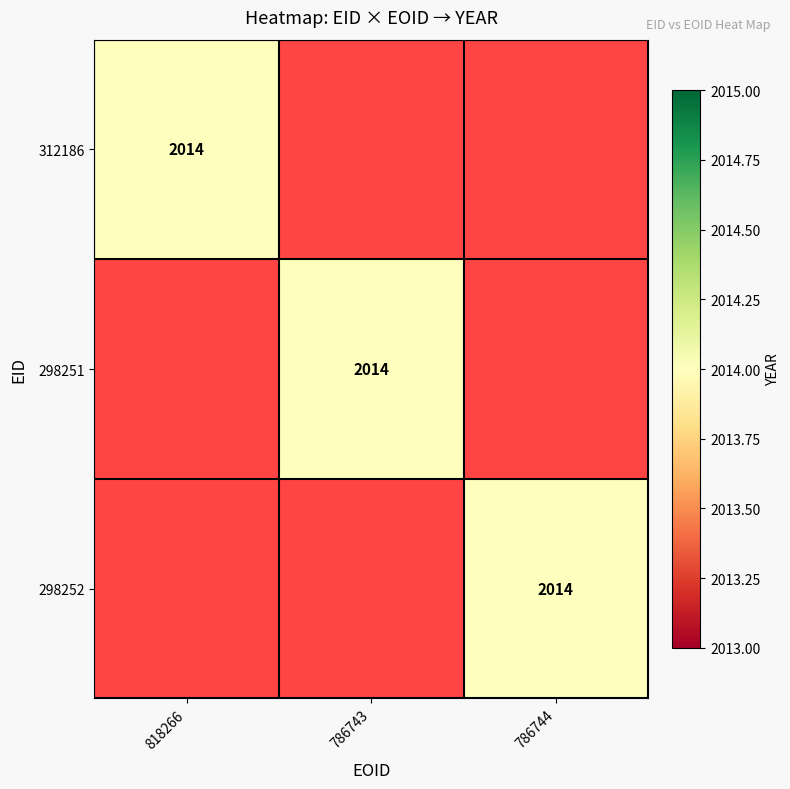

Which label corresponds to the largest value in the chart?

818266